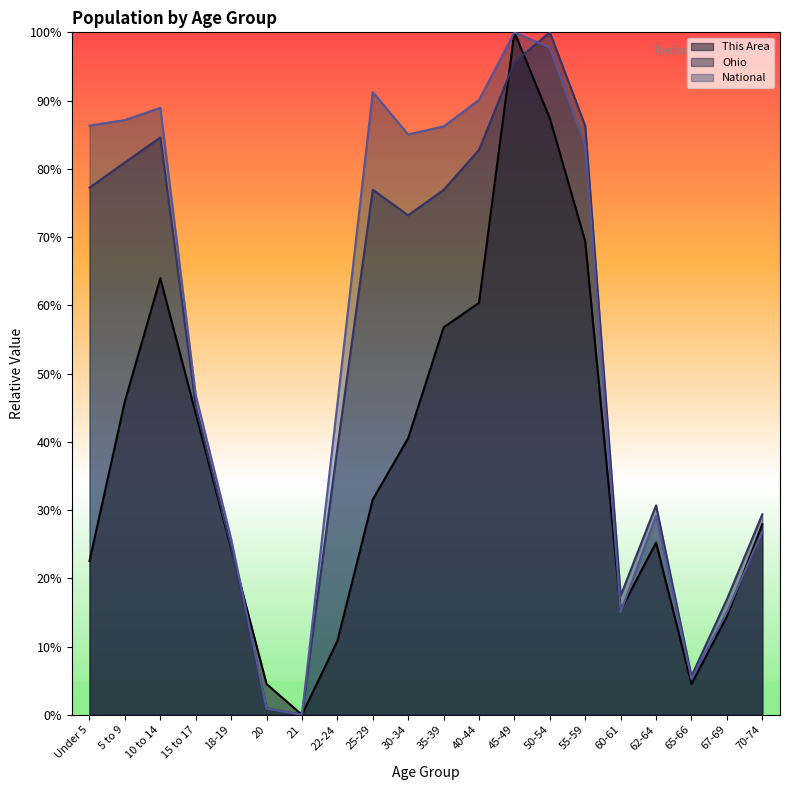

Between 30-34 and 65-66, which series saw the biggest shift?

National